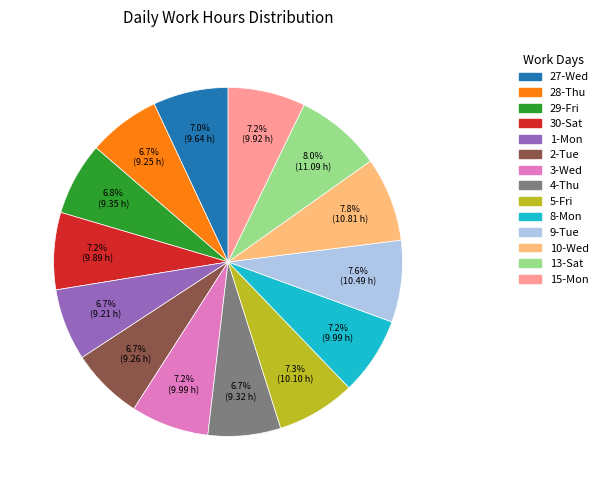

Between 1-Mon and 10-Wed, which is larger?

10-Wed